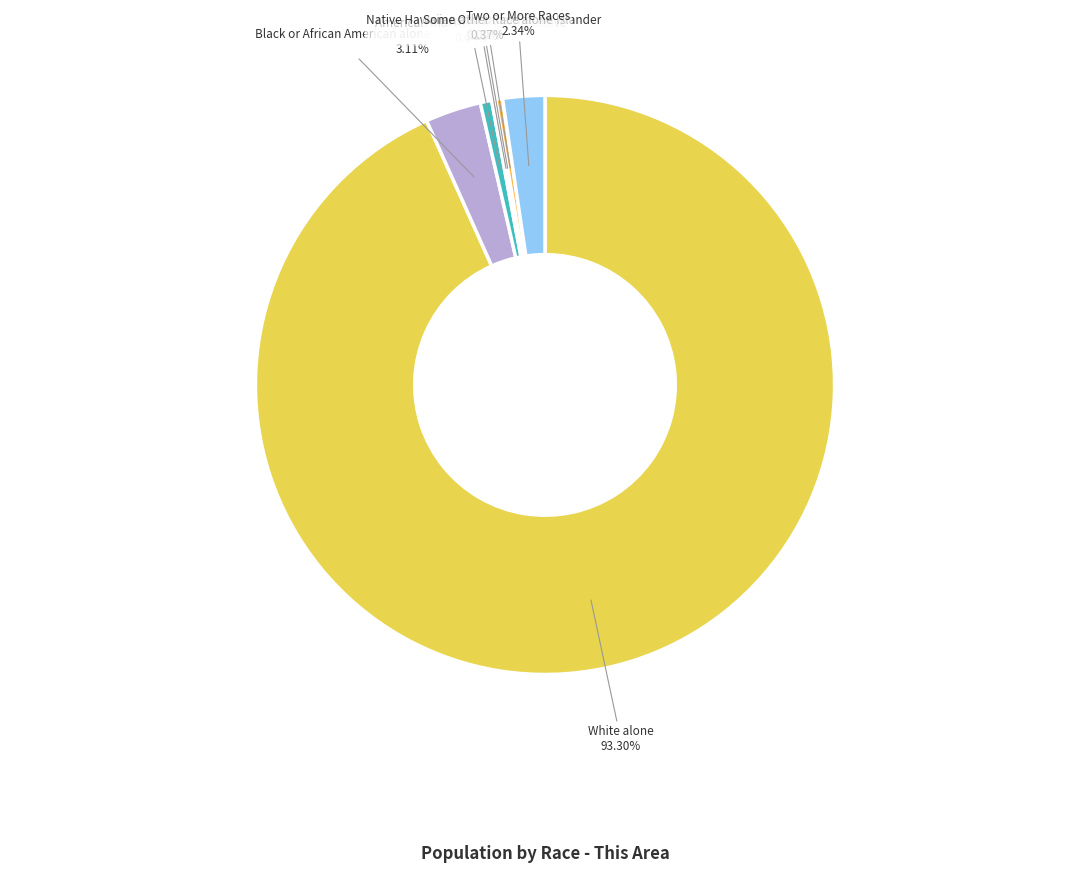

True or false: Native Hawaiian and Other Pacific Islander accounts for 1% of the total.

False